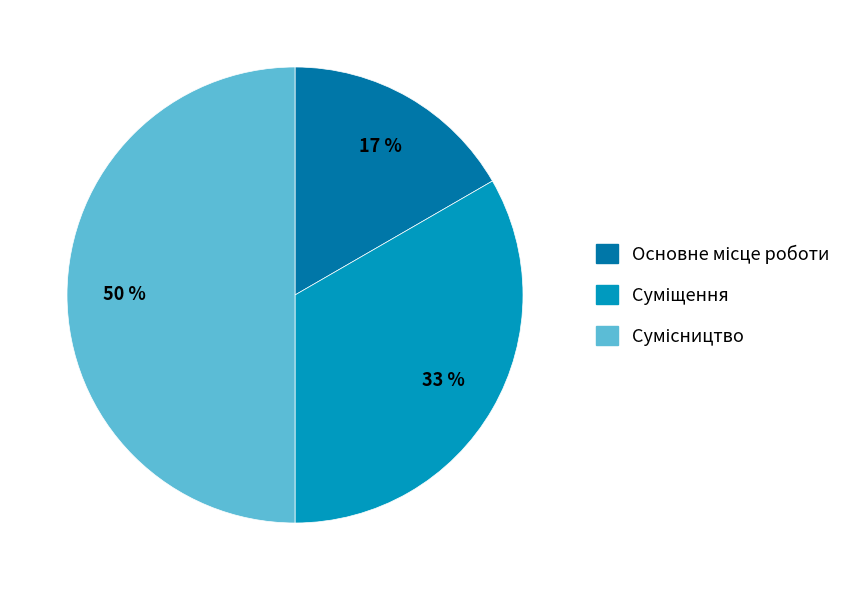

To the nearest percent, what is the average slice percentage?

33%